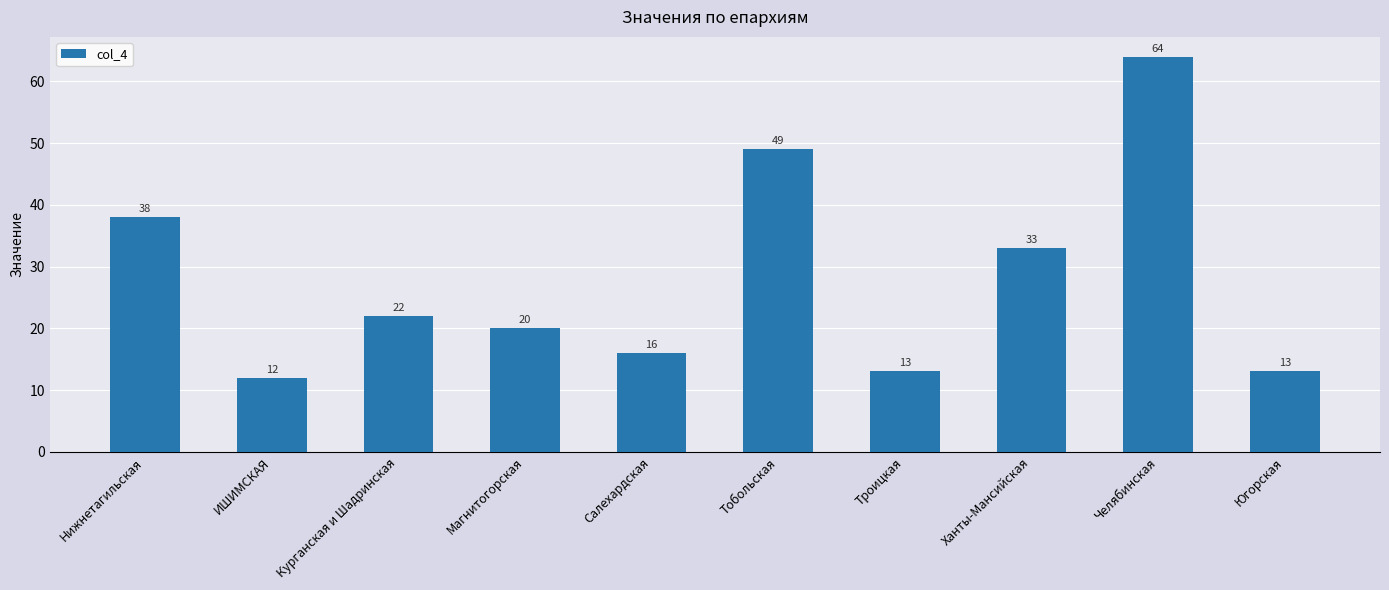

Which has a higher value, ИШИМСКАЯ or Тобольская?

Тобольская